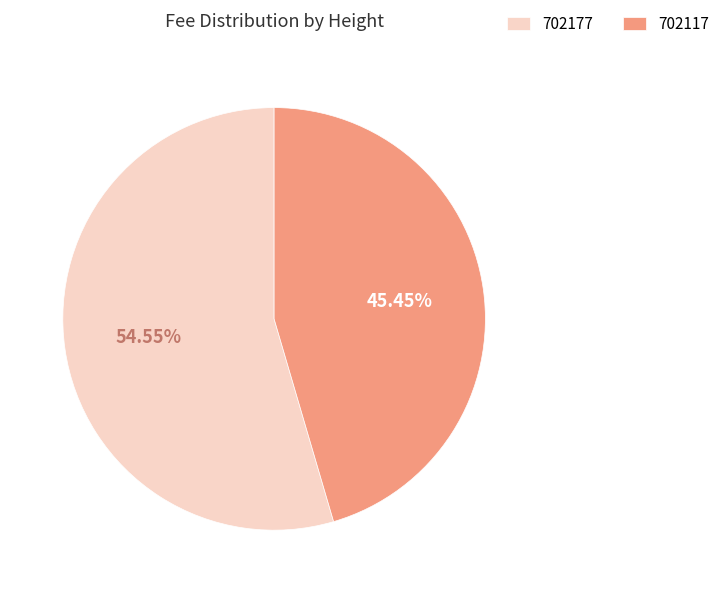

To the nearest percent, what percentage of the pie is 702117?

45%